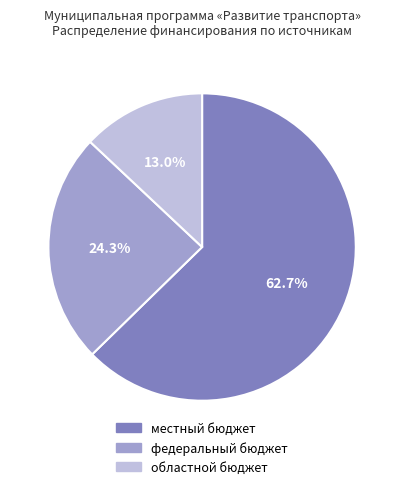

What percentage is the федеральный бюджет slice, to the nearest percent?

24%